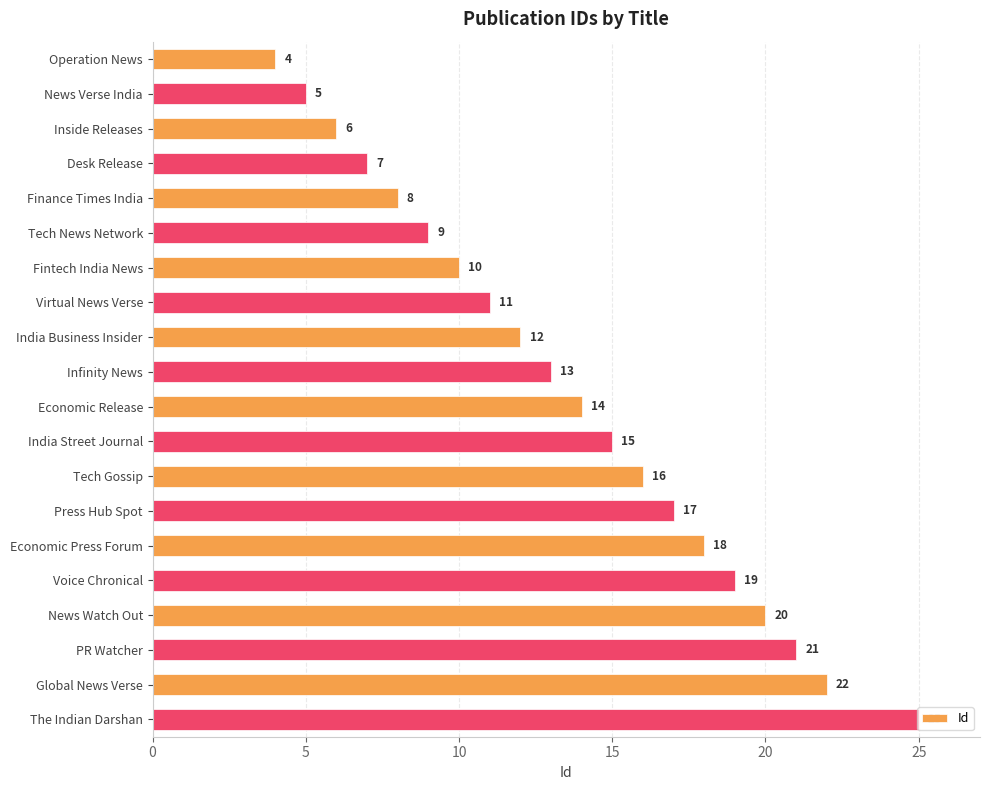

How many bars are there in total?

20